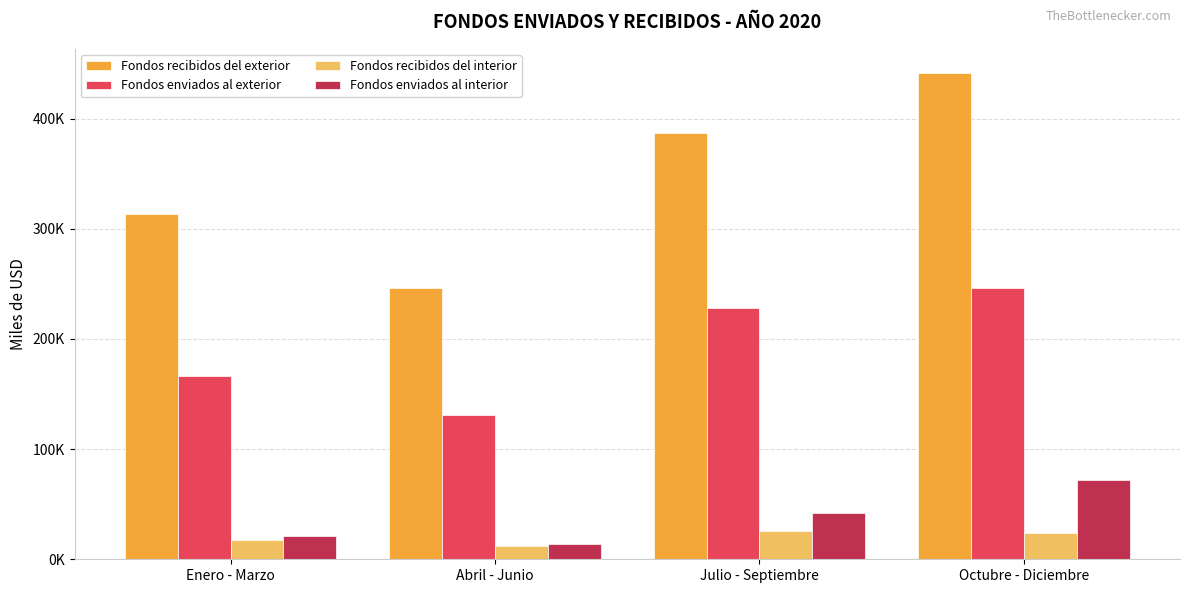

What are all the series names shown in the legend?

Fondos recibidos del exterior, Fondos enviados al exterior, Fondos recibidos del interior, Fondos enviados al interior